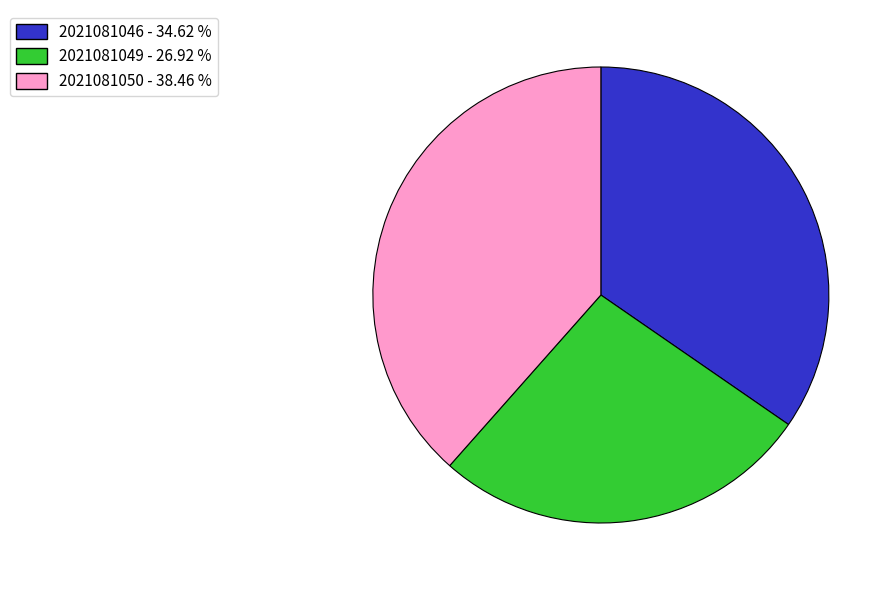

Approximately how many times larger is the value at 2021081050 compared to 2021081046?

1.1